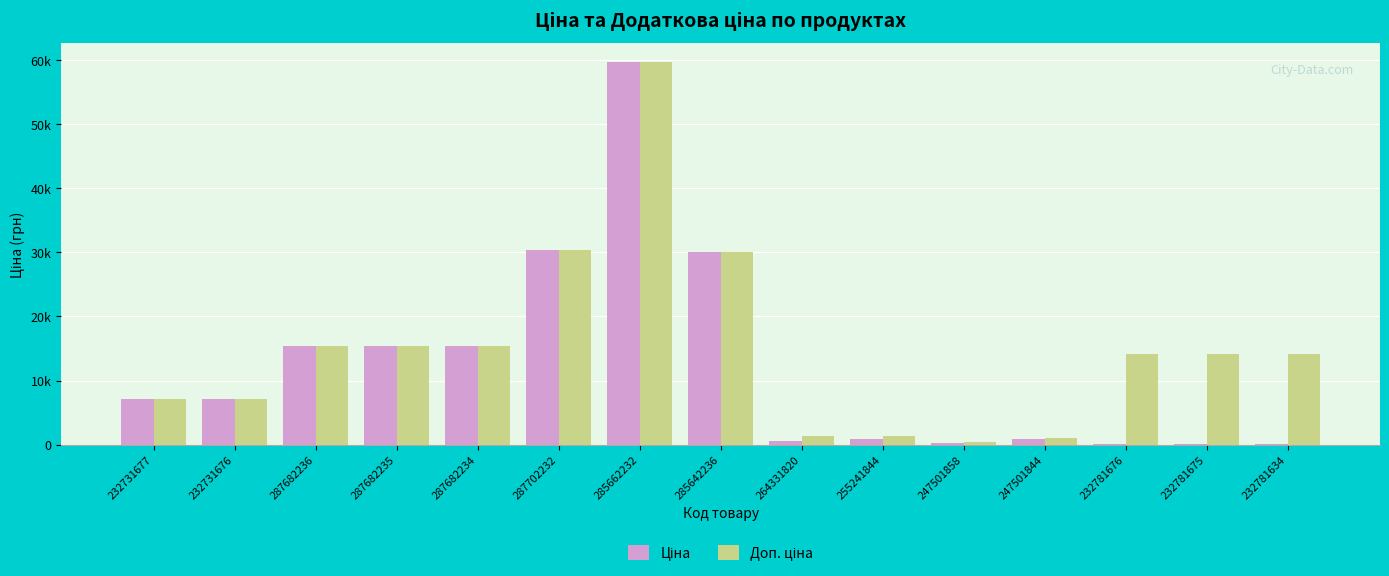

True or false: Доп. ціна has a value of 12699.0 at 232731676.

False